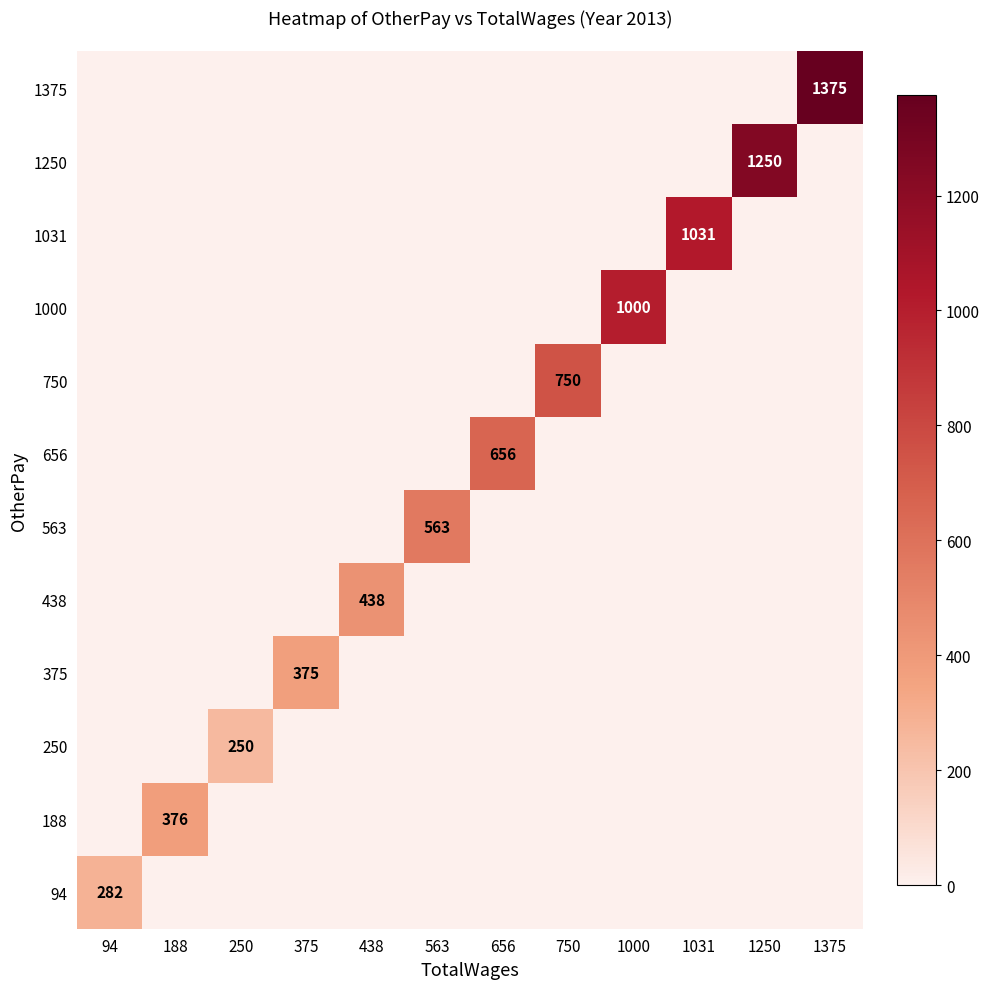

The value of 188 at 188 is 602. True or false?

False